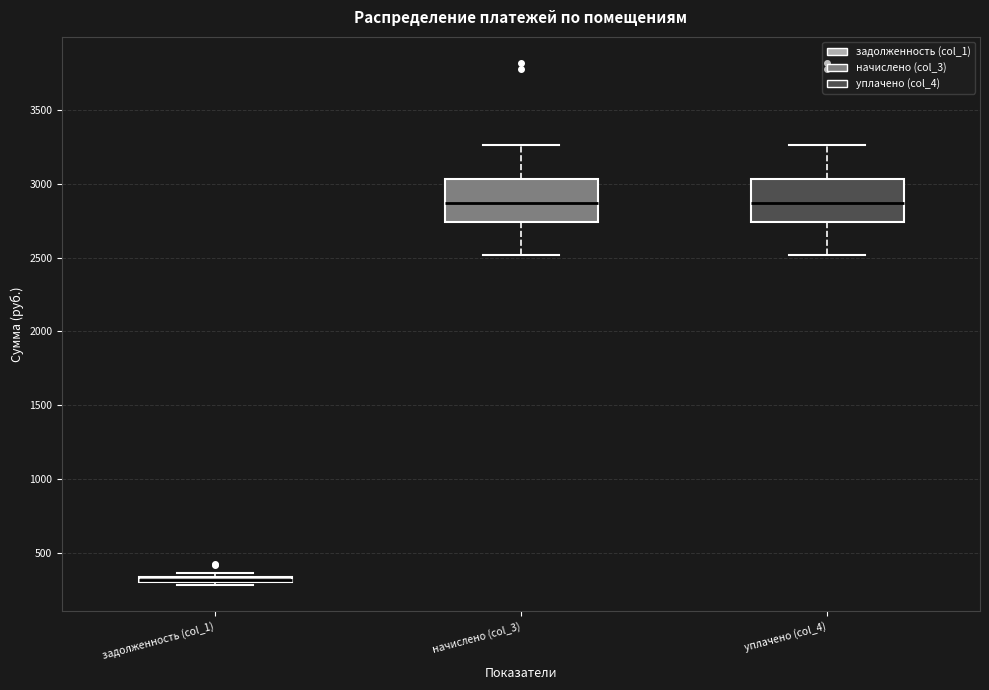

Where is the lower edge of the box for задолженность (col_1) on the y-axis? The values are not printed on the chart, so give them approximately, as read against the axis.

300